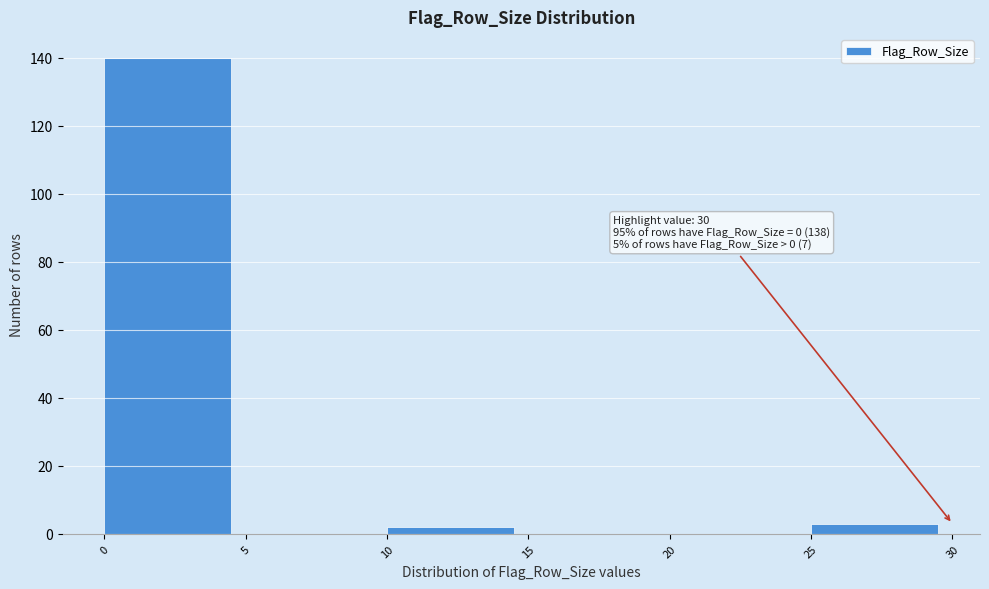

Over which range of the x-axis is the bar tallest?

0 to 5